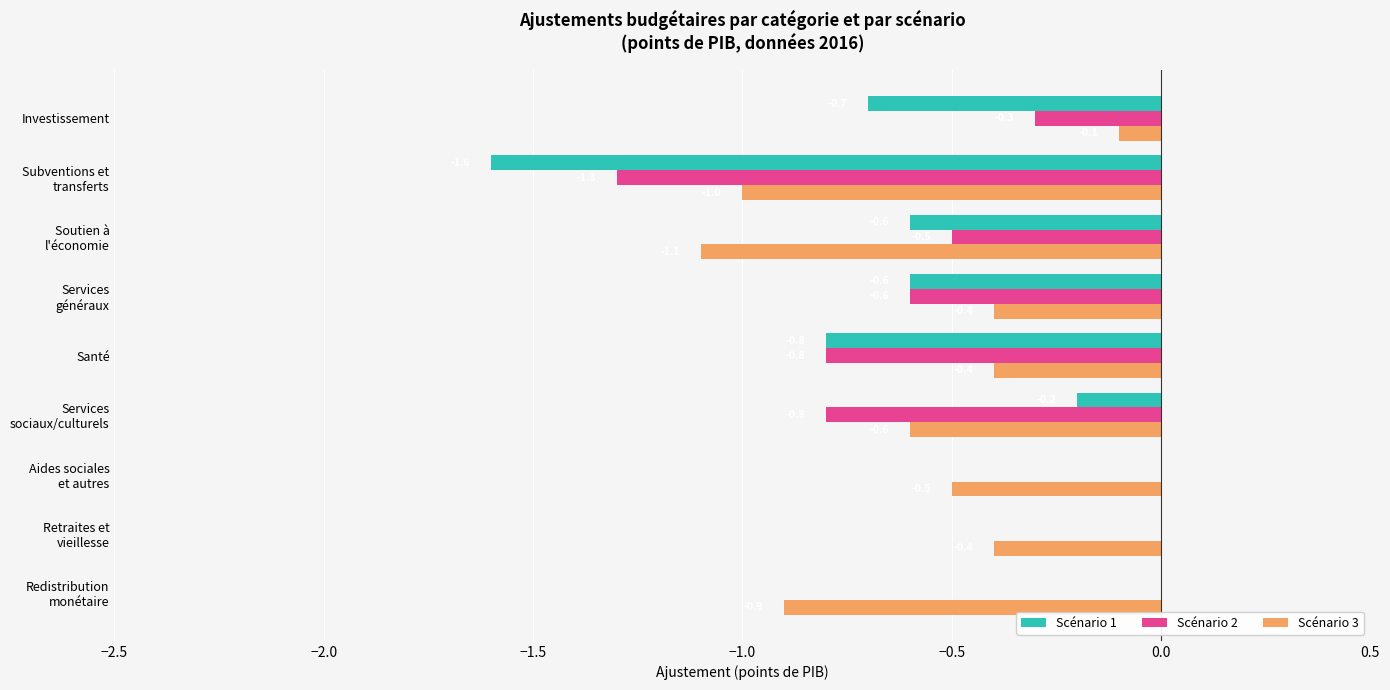

Which series has the largest total across all categories?

Scénario 2